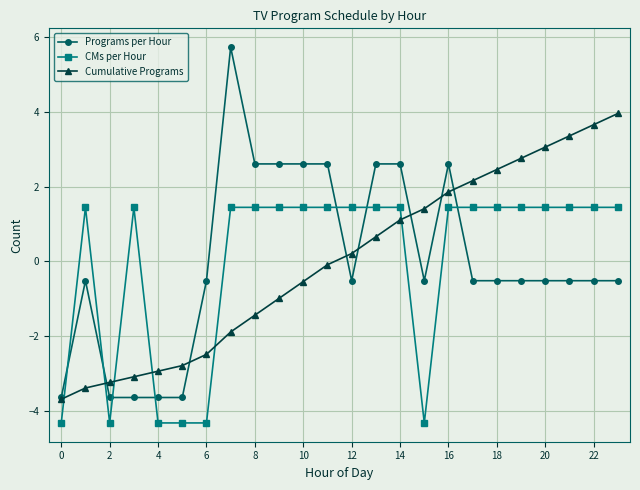

Rank the series by their maximum value, from lowest to highest.

CMs per Hour, Cumulative Programs, Programs per Hour